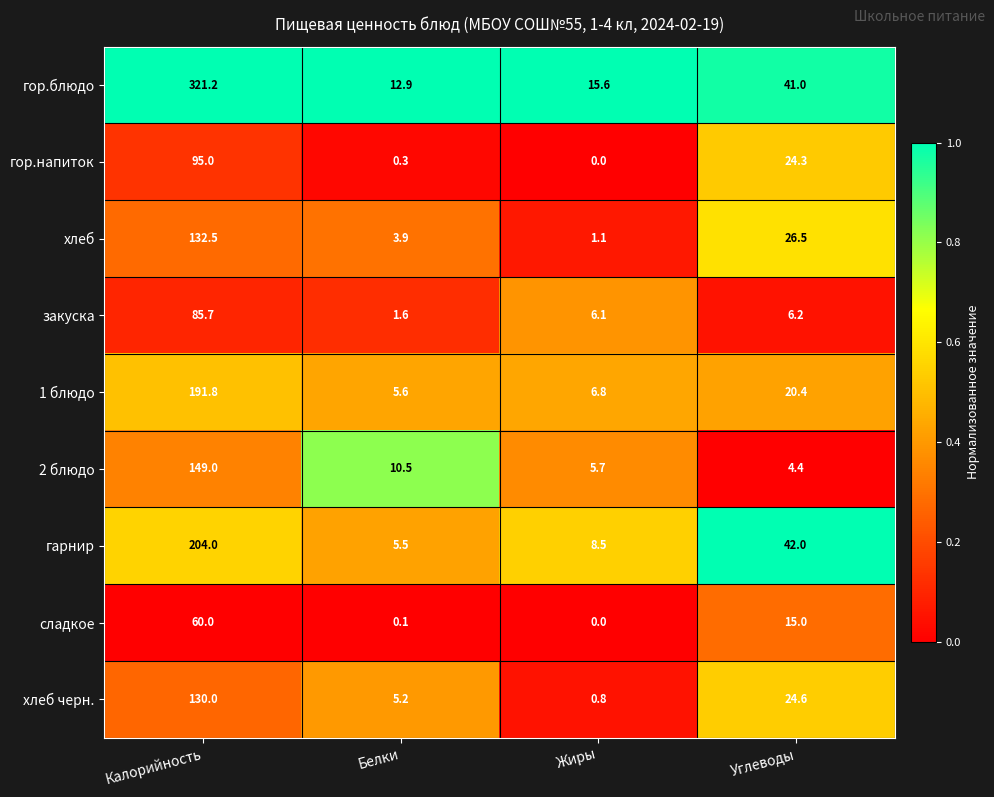

Is it true that хлеб equals 132.5 at Калорийность?

True